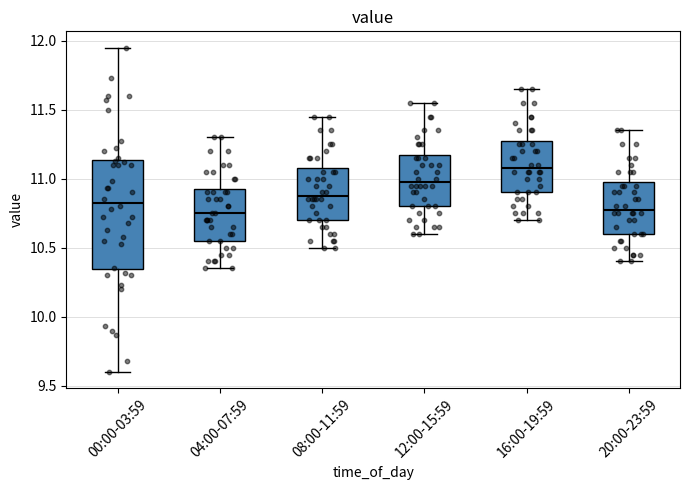

Where does the lower whisker of the box for 12:00-15:59 end on the y-axis? The values are not printed on the chart, so give them approximately, as read against the axis.

10.60